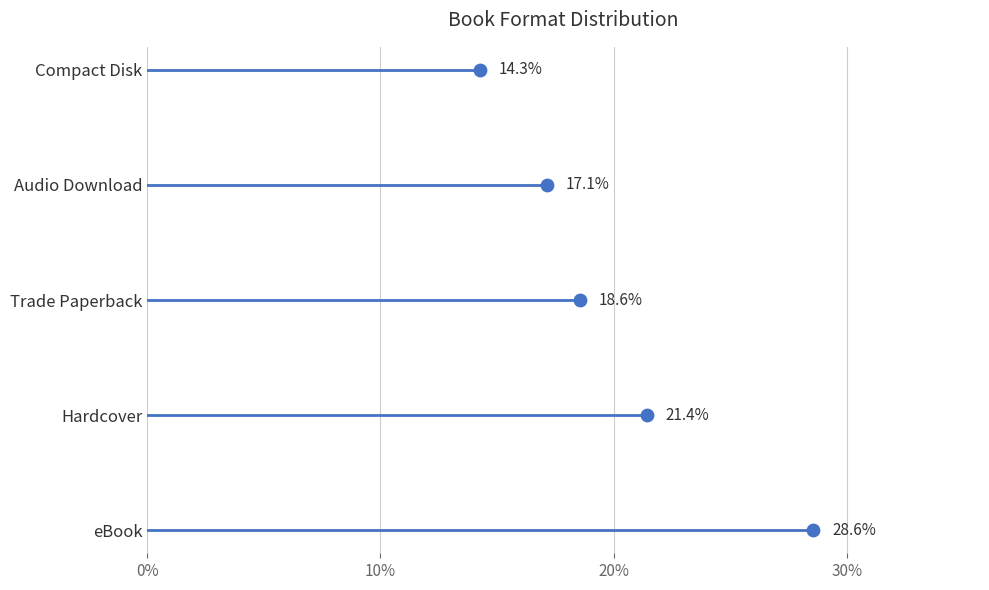

Which series has the widest spread of Y values?

eBook